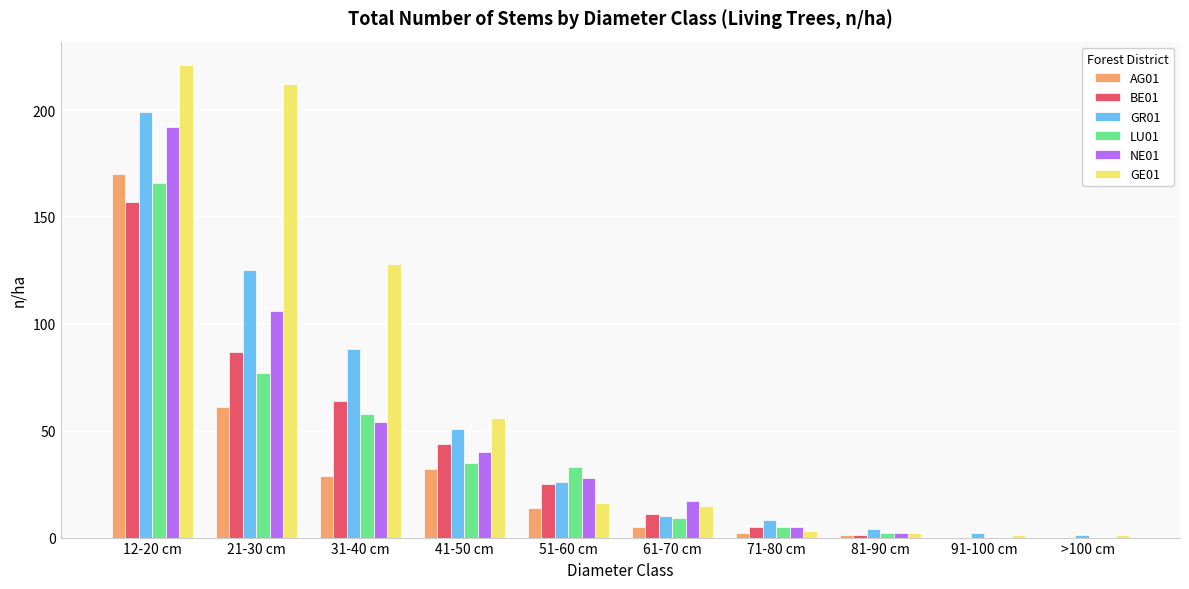

Between 51-60 cm and 71-80 cm, which series saw the biggest shift?

LU01